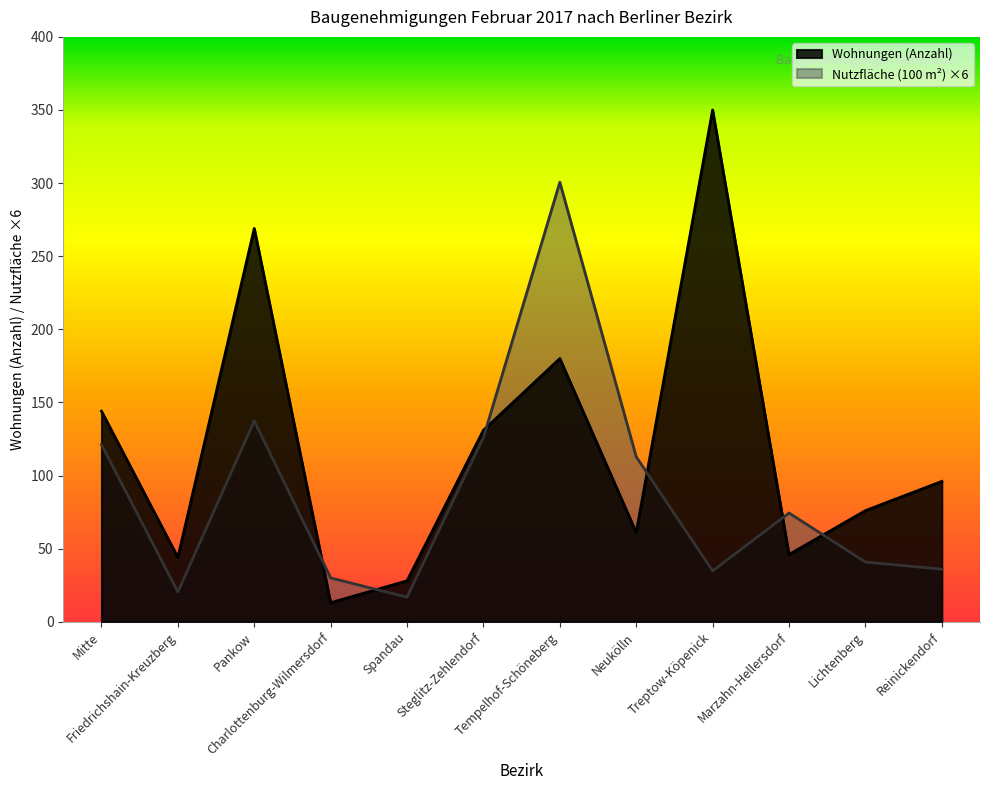

At which label is Wohnungen (Anzahl) closest to 181?

Tempelhof-Schöneberg